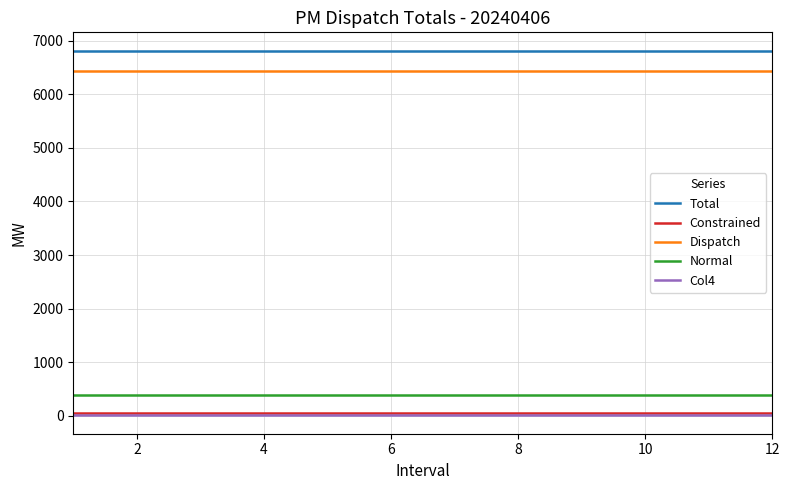

Which series has the largest total across all categories?

Total